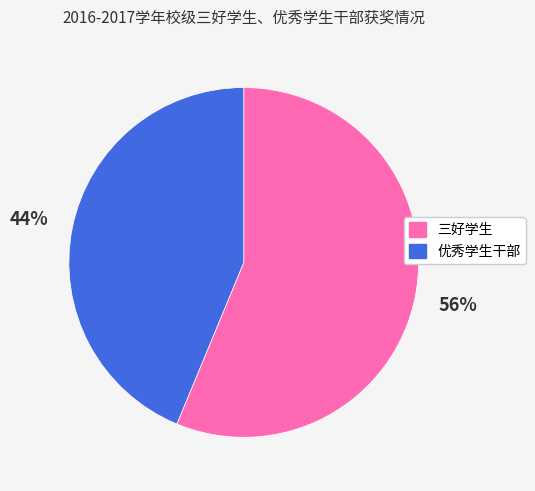

What is the smallest slice in the pie chart?

优秀学生干部